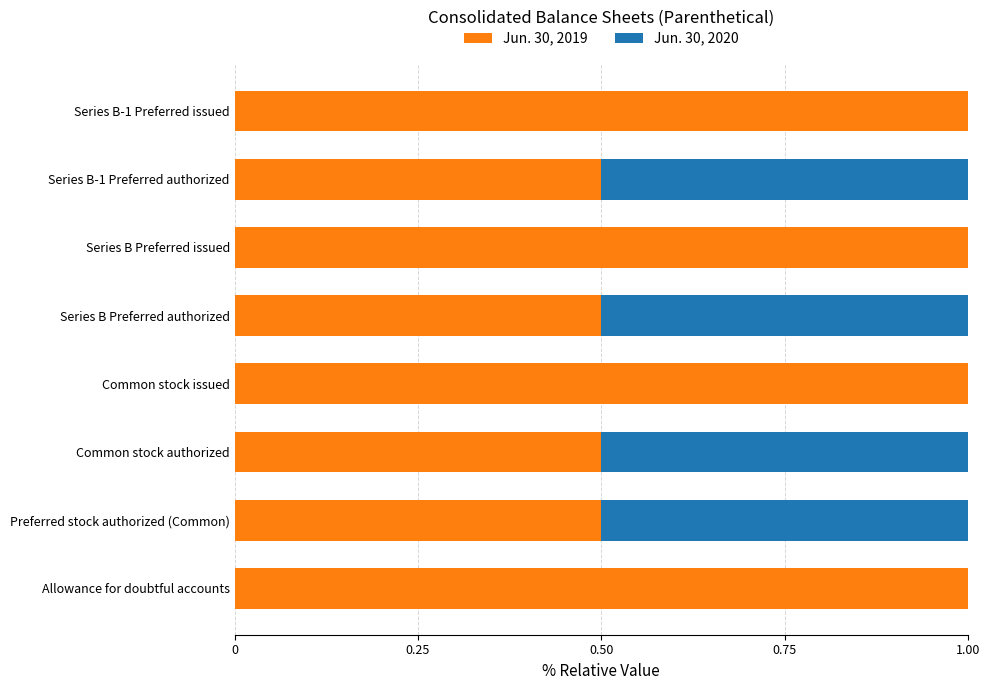

What is the maximum value for Jun. 30, 2019?

1.0